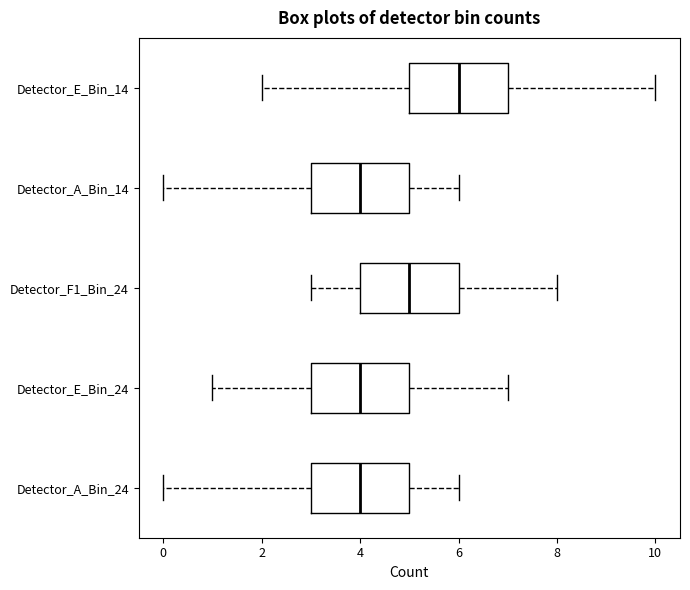

Reading bottom to top, read every box against the x-axis: the position of its median line, the range the box covers, and the ends of its whiskers. The values are not printed on the chart, so give them approximately, as read against the axis.

Detector_A_Bin_24: median 4, box 3 to 5, whiskers 0 to 6
Detector_E_Bin_24: median 4, box 3 to 5, whiskers 1 to 7
Detector_F1_Bin_24: median 5, box 4 to 6, whiskers 3 to 8
Detector_A_Bin_14: median 4, box 3 to 5, whiskers 0 to 6
Detector_E_Bin_14: median 6, box 5 to 7, whiskers 2 to 10